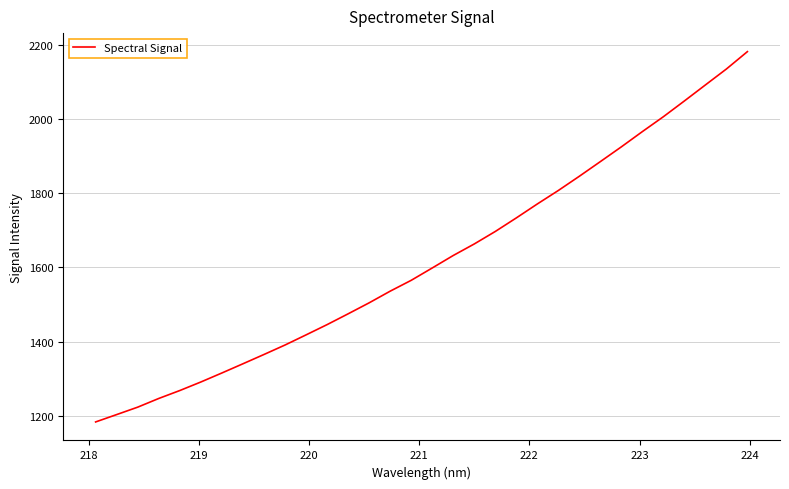

What is the greatest value displayed?

2181.4